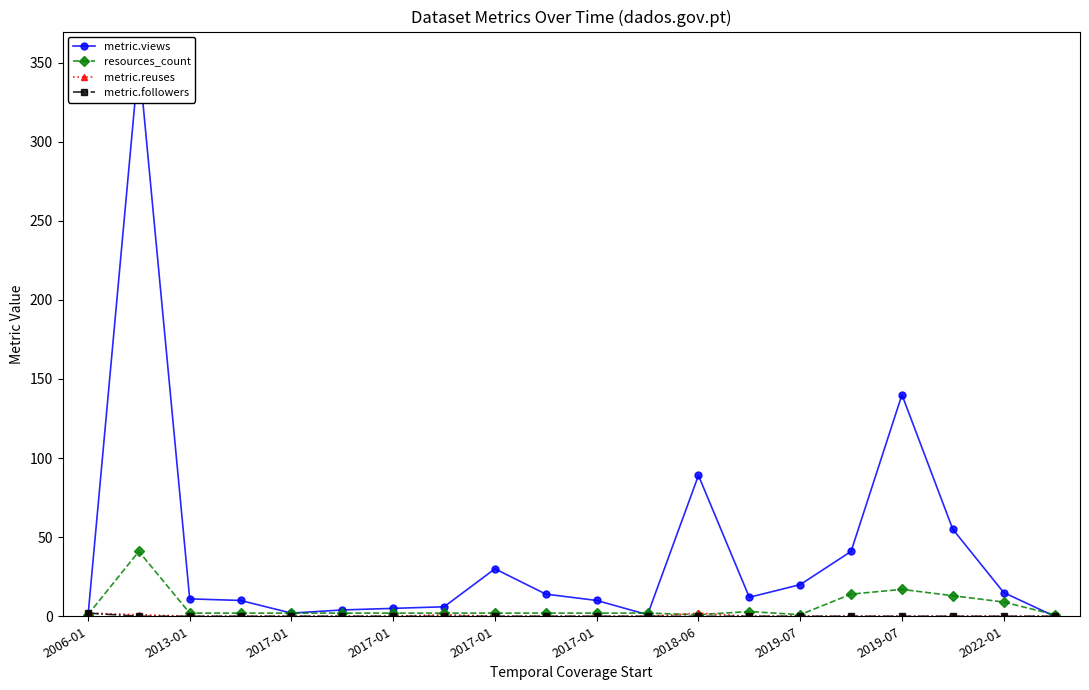

What is the greatest value displayed?

352